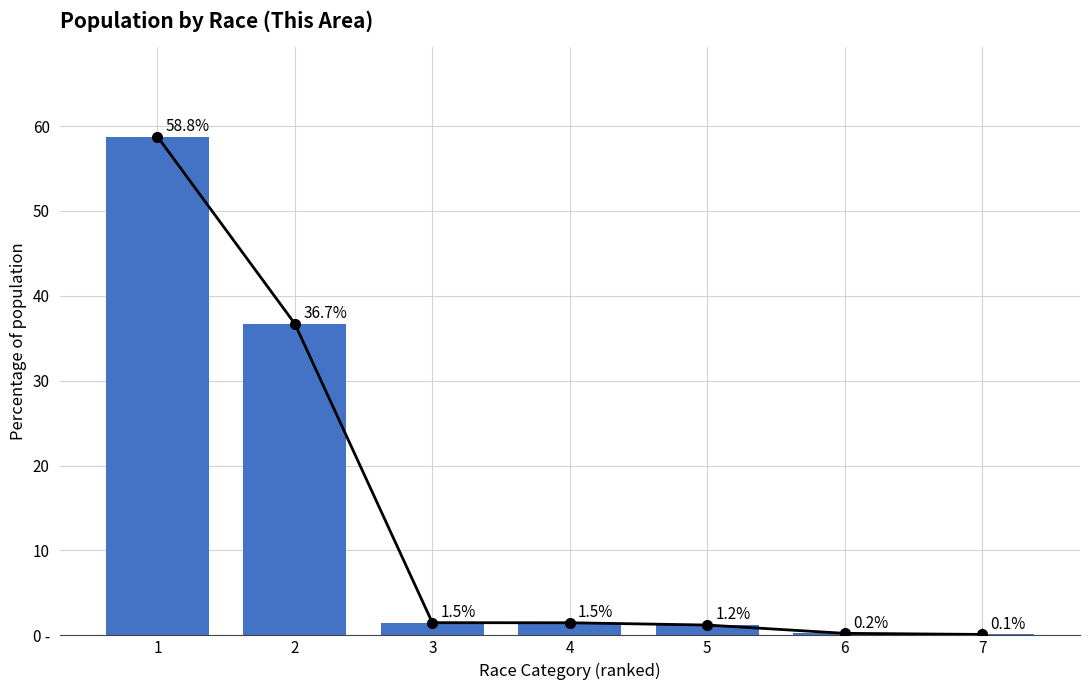

Which label corresponds to the largest value in the chart?

1